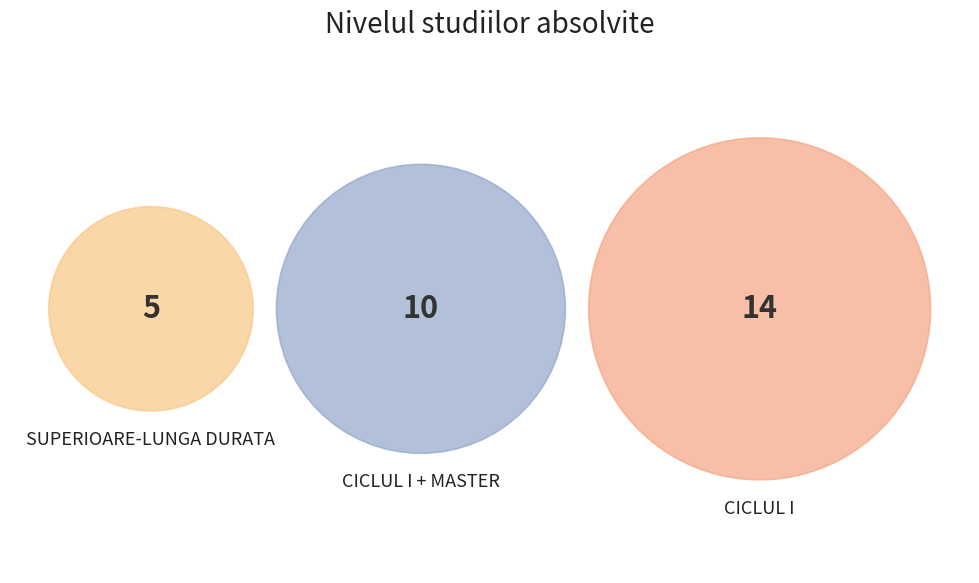

Which category has the biggest portion of the pie?

CICLUL I